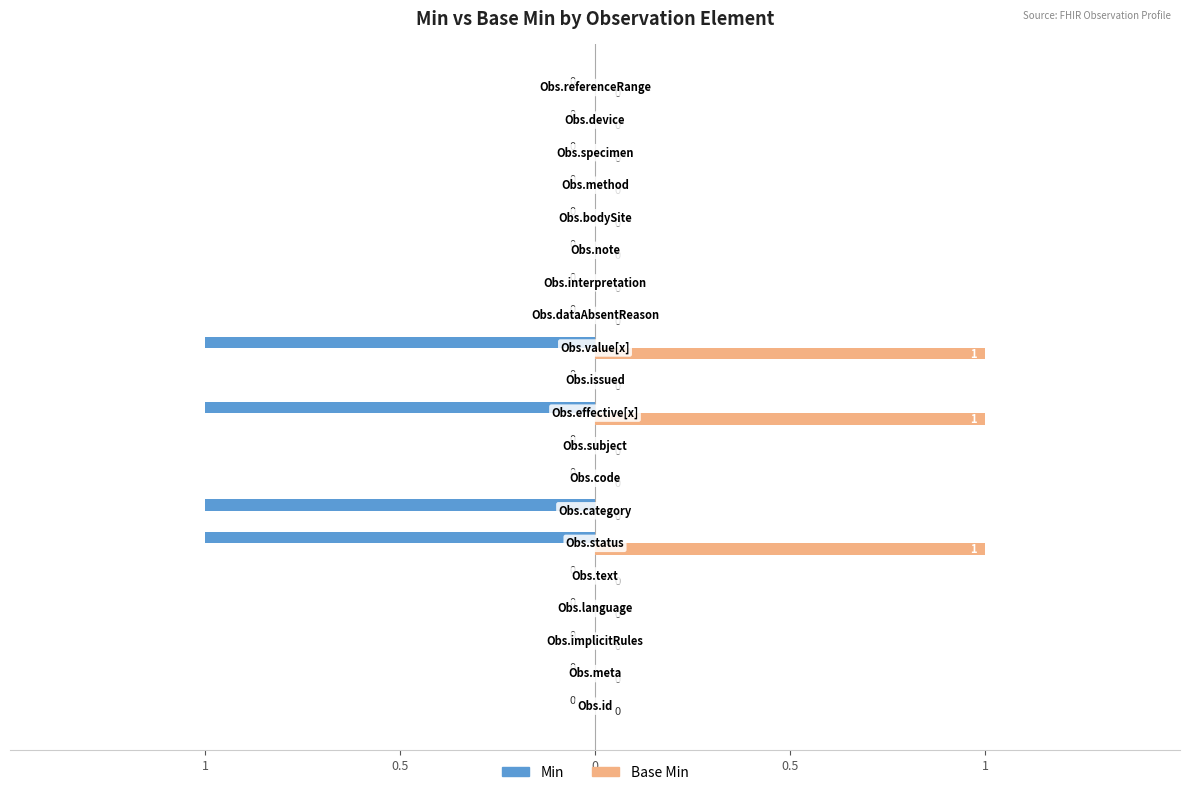

What are all the series names shown in the legend?

Min, Base Min